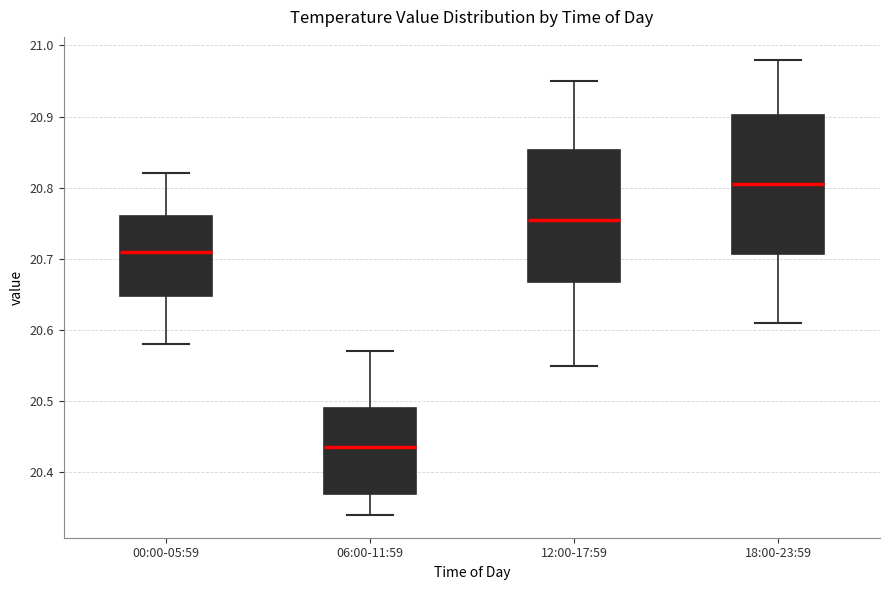

Reading left to right, transcribe this box plot: for each box, give where its median line is, the range the box spans, and where its two whiskers end, as read against the y-axis. The values are not printed on the chart, so give them approximately, as read against the axis.

00:00-05:59: median 20.71, box 20.65 to 20.76, whiskers 20.58 to 20.82
06:00-11:59: median 20.44, box 20.37 to 20.49, whiskers 20.34 to 20.57
12:00-17:59: median 20.76, box 20.67 to 20.85, whiskers 20.55 to 20.95
18:00-23:59: median 20.81, box 20.71 to 20.90, whiskers 20.61 to 20.98